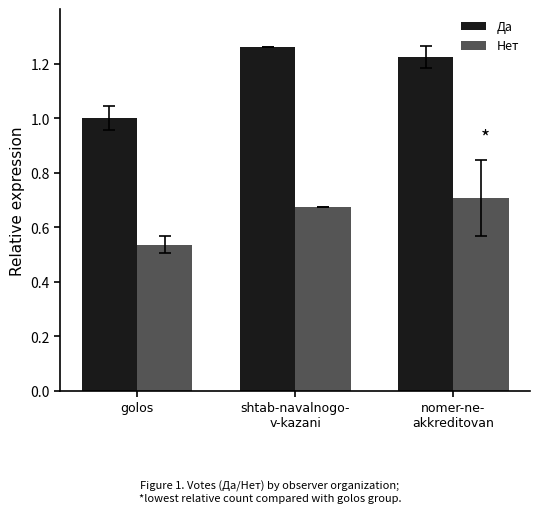

Which label corresponds to the smallest value in the chart?

golos